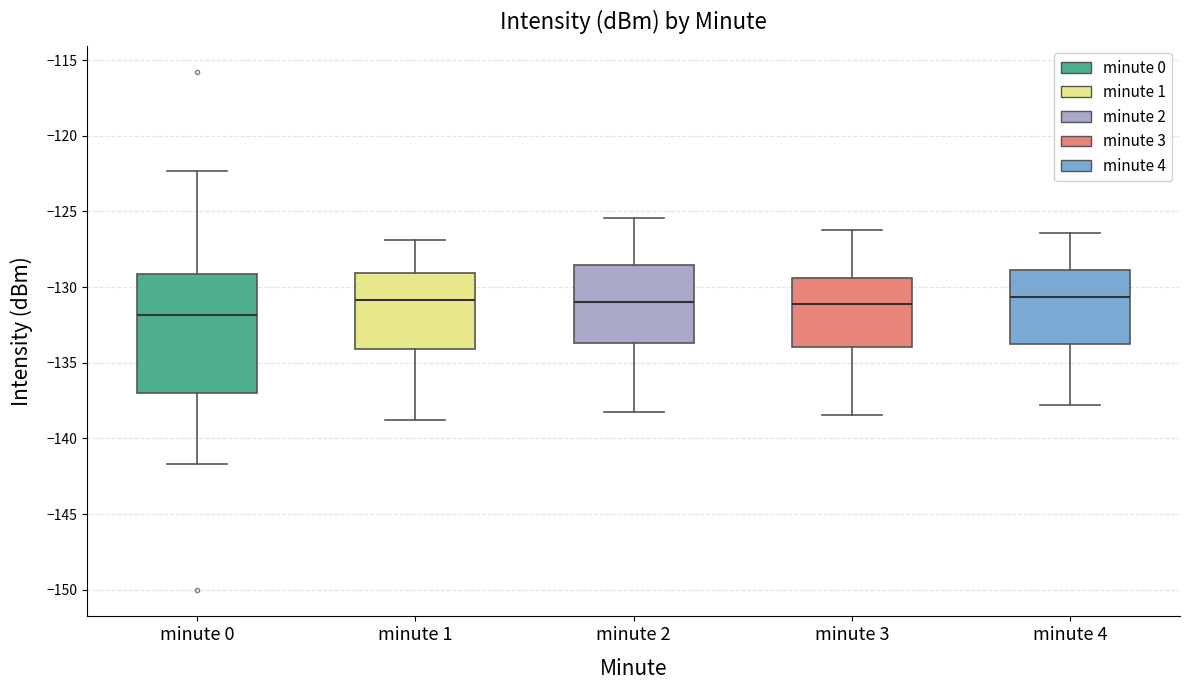

Which box has the lowest median line?

minute 0